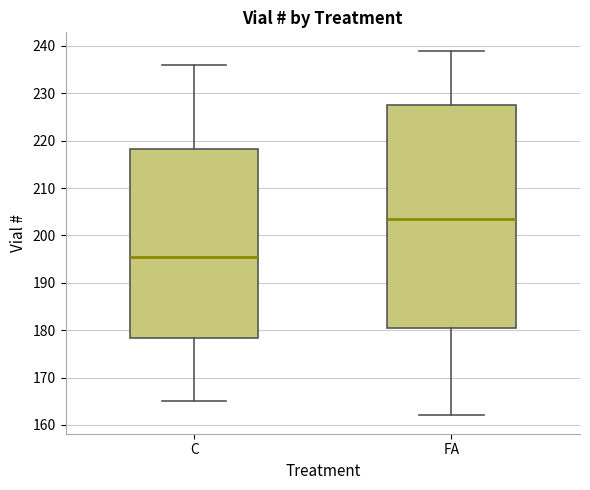

Reading left to right, transcribe this box plot: for each box, give where its median line is, the range the box spans, and where its two whiskers end, as read against the y-axis. The values are not printed on the chart, so give them approximately, as read against the axis.

C: median 196, box 178 to 218, whiskers 165 to 236
FA: median 204, box 181 to 228, whiskers 162 to 239